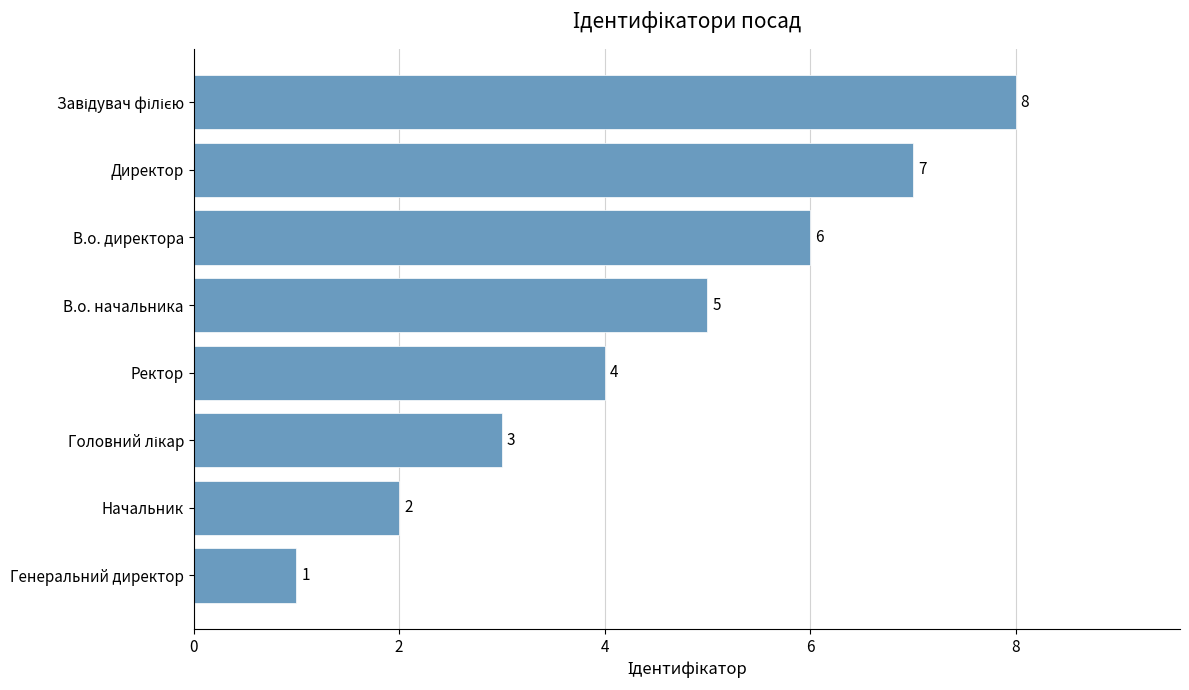

The value at Начальник is 3. True or false?

False